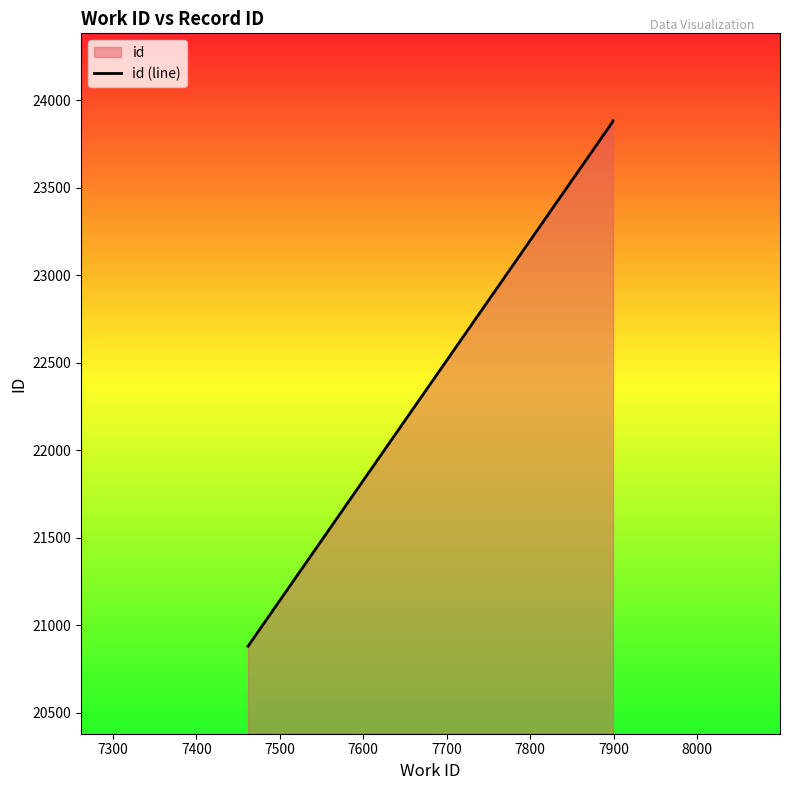

The value at 7600 is 12006. True or false?

False